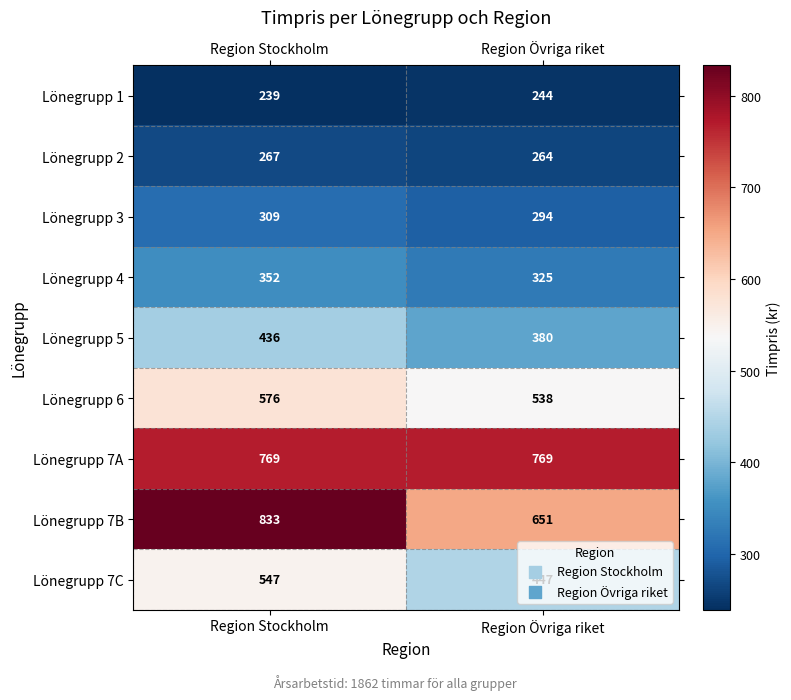

Rank the categories by Lönegrupp 7C value from highest to lowest.

Region Stockholm, Region Övriga riket